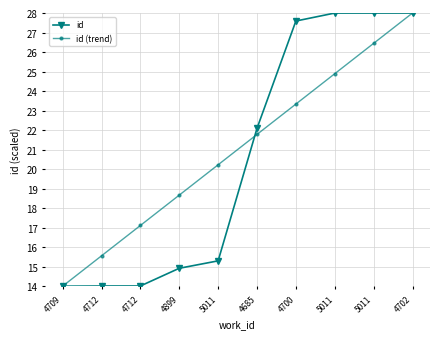

How many intersections are there between id and id (trend)?

1